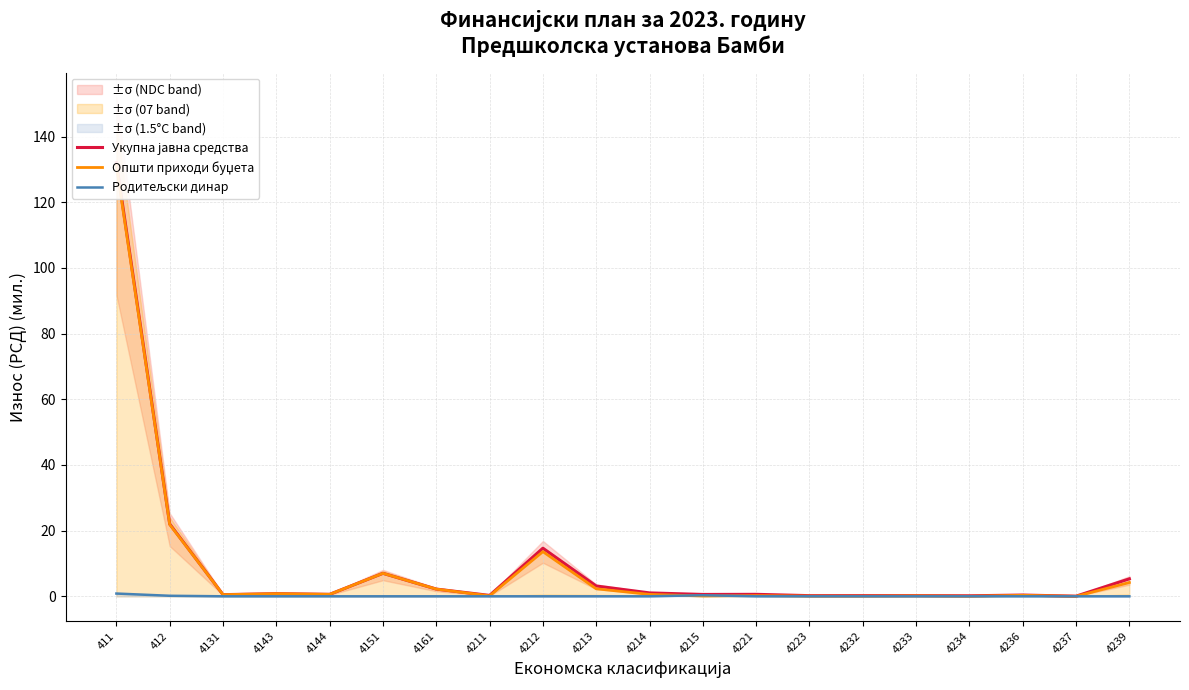

Between 4213 and 4161, which is larger?

4213